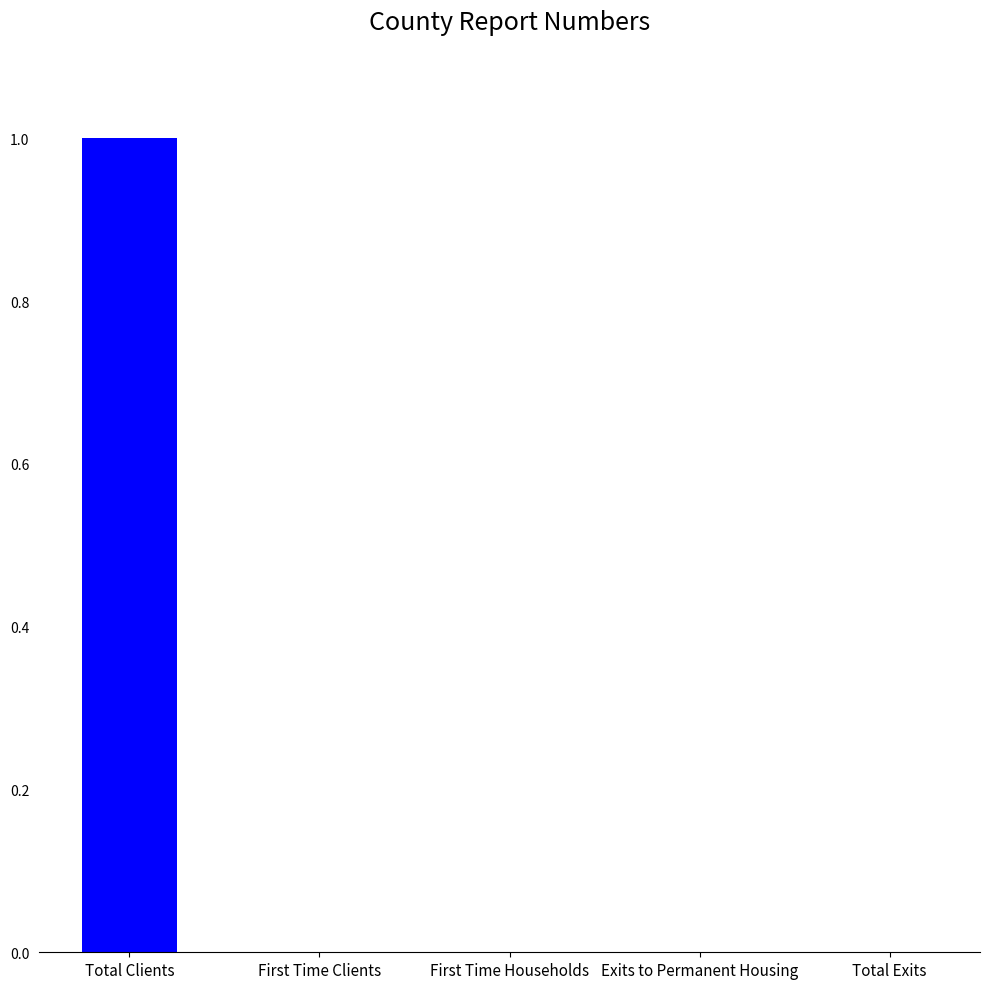

The chart shows a value of 0 at First Time Households. True or false?

True